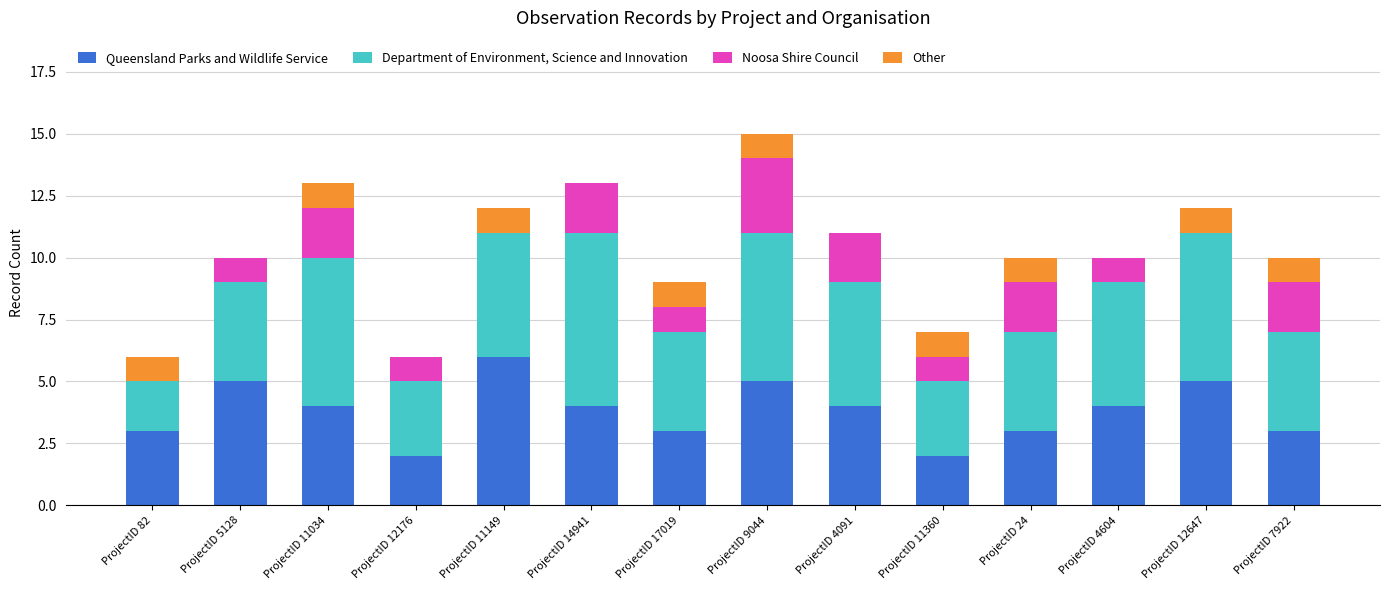

How many data points does each series have?

14